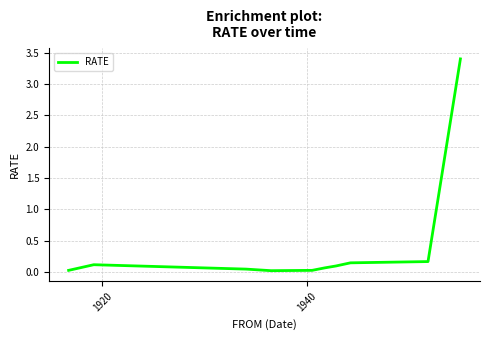

What is the greatest value displayed?

3.4